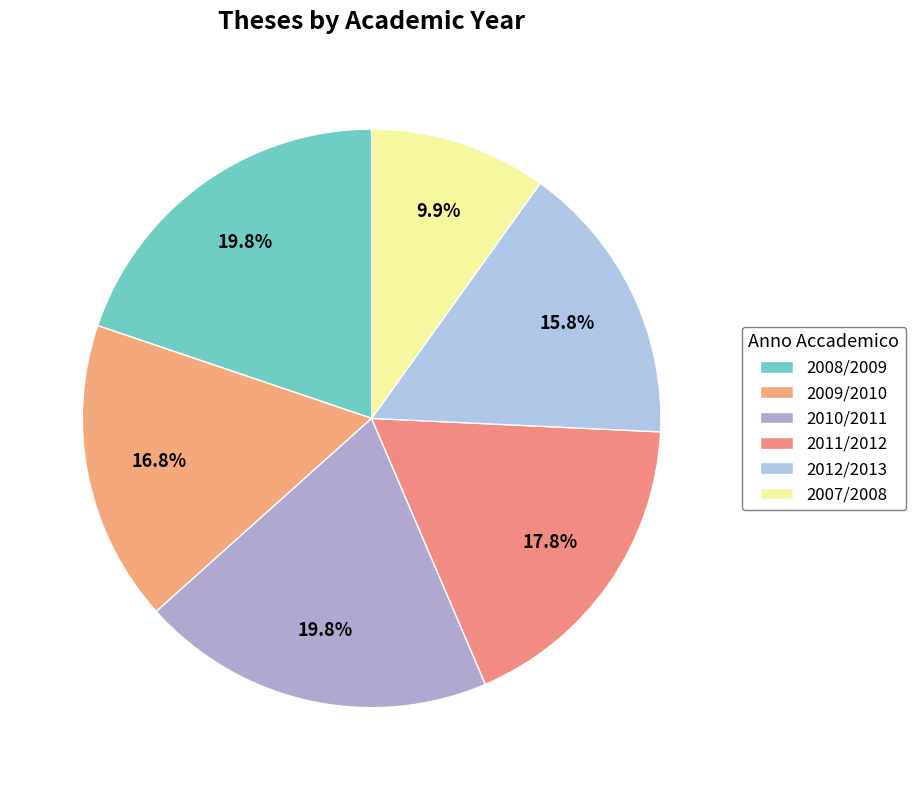

Count the number of slices in the pie.

6